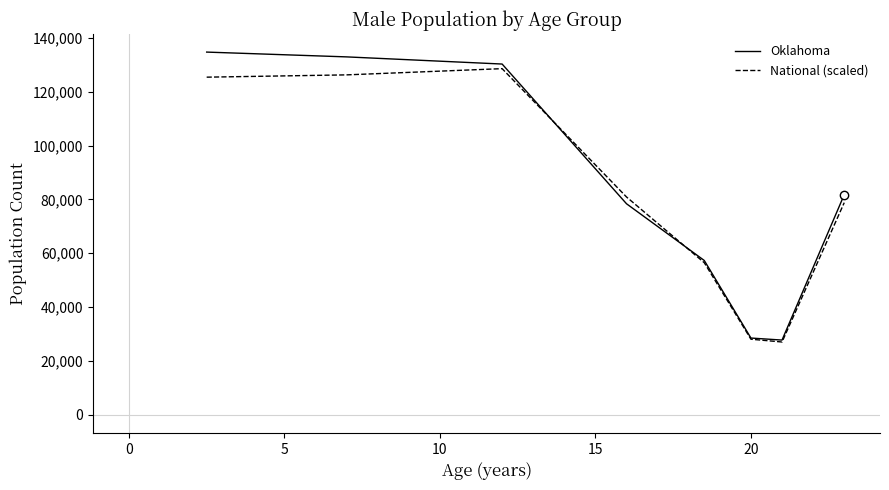

Rank the series by their maximum value, from highest to lowest.

Oklahoma, National (scaled)